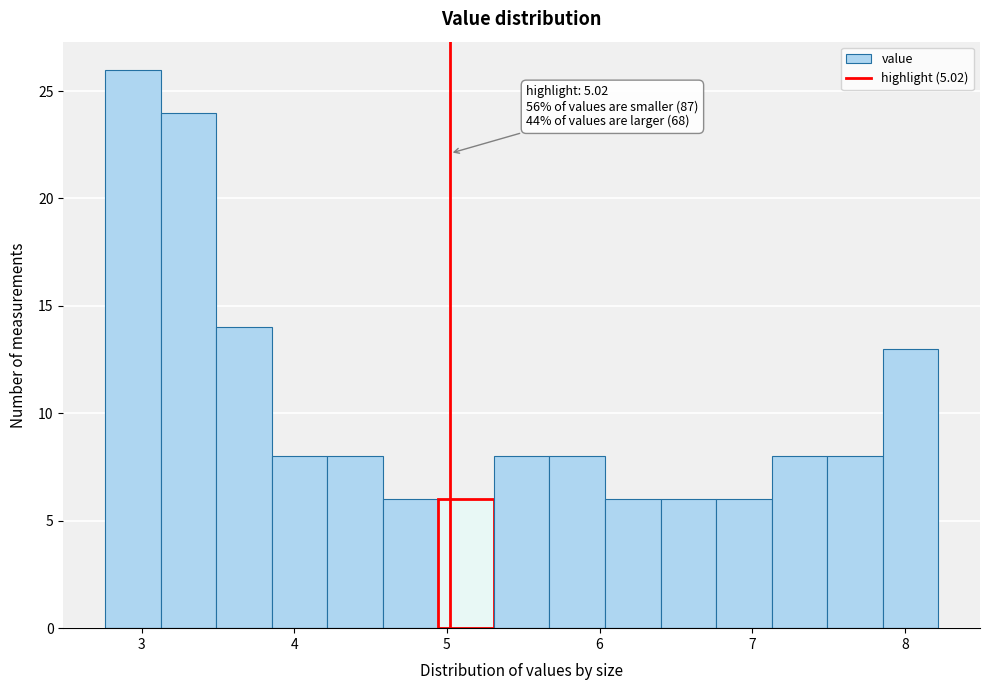

Read against the x-axis, roughly where is the centre of the tallest bar?

2.9